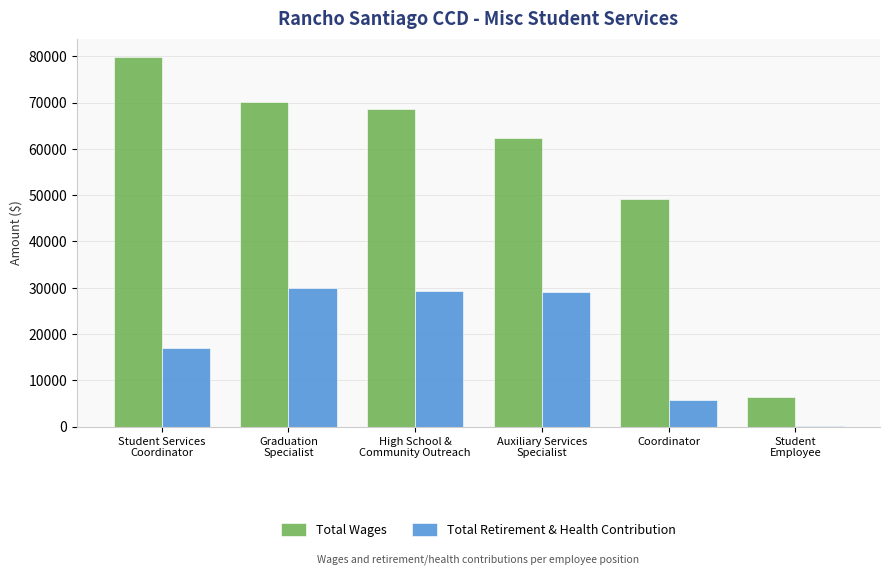

True or false: Total Retirement & Health Contribution has a value of 2826 at Coordinator.

False